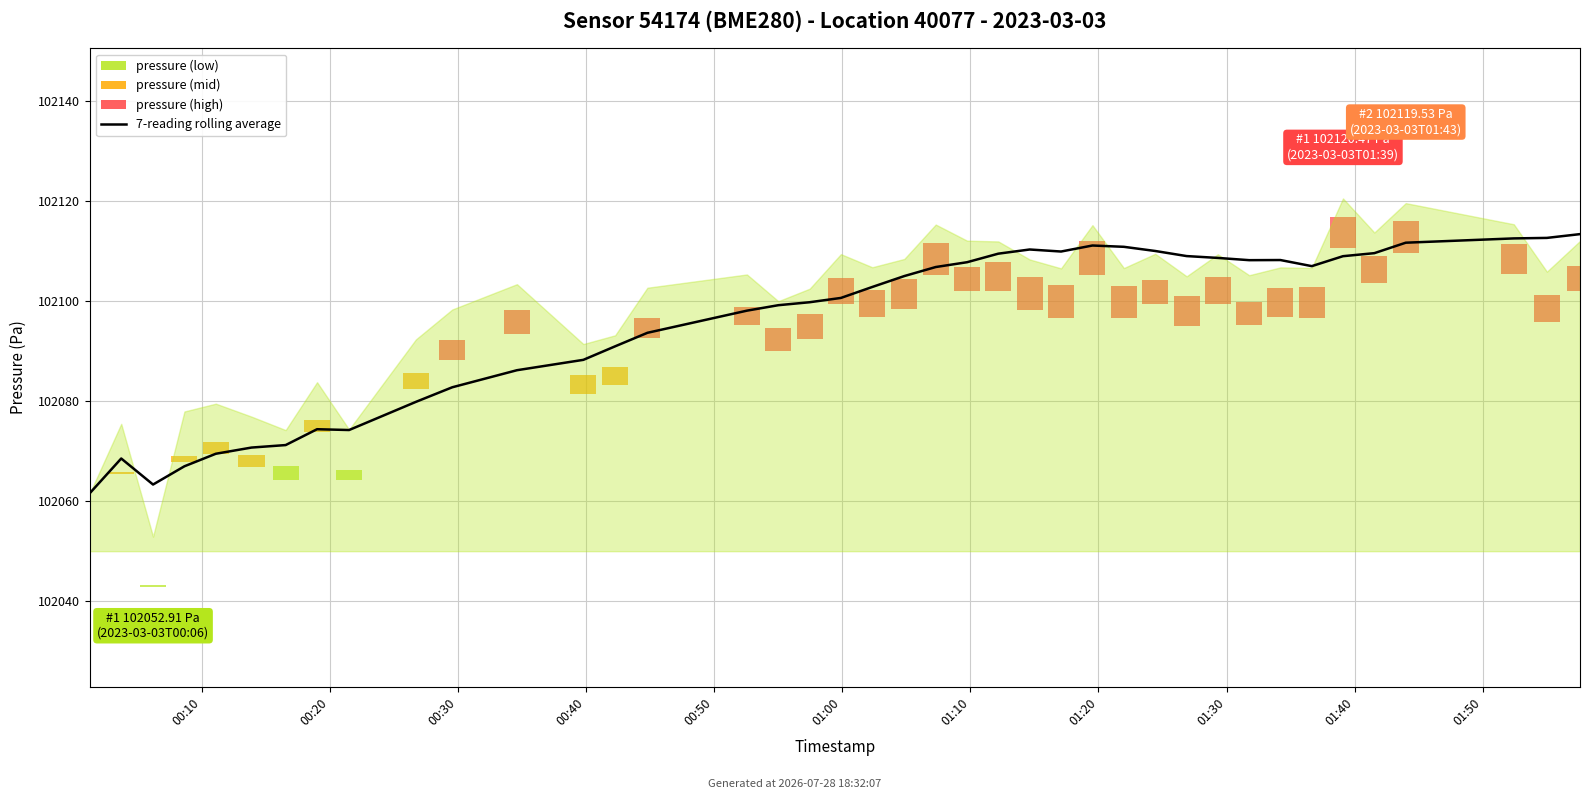

What is the difference between the maximum and second lowest values?

50.0